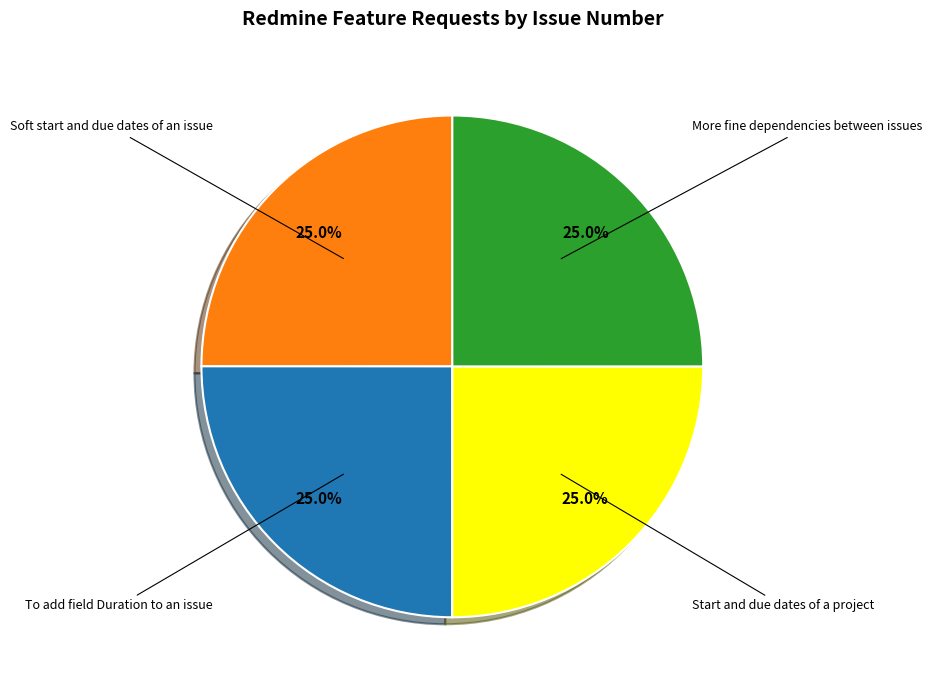

Does To add field Duration to an issue represent more than half of the total?

No